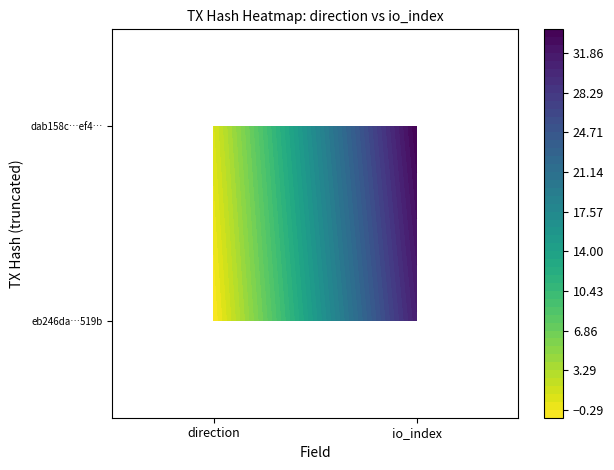

Which series has the widest spread of values?

dab158c3173f9b5736bdeb9687a721e1086bef4